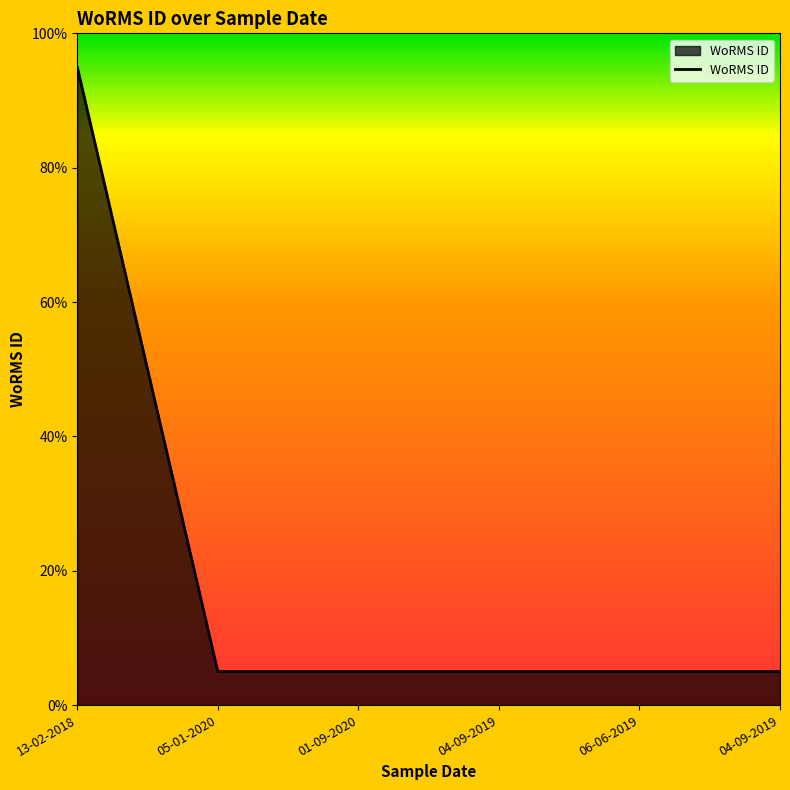

Approximately how many times larger is the value at 04-09-2019 compared to 05-01-2020?

1.0